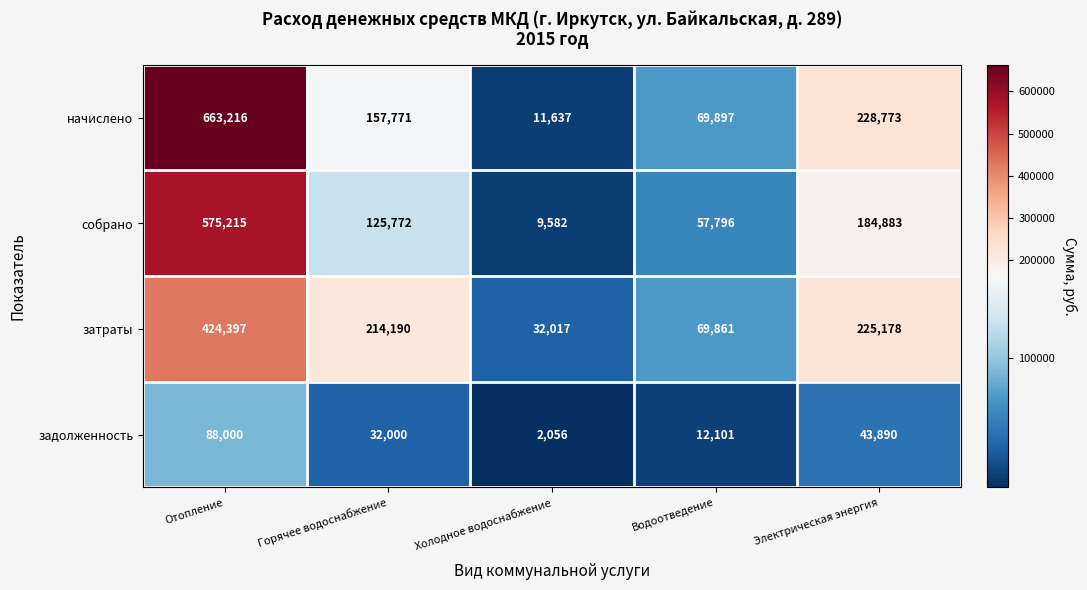

How many задолженность values are between 12101 and 43890?

3